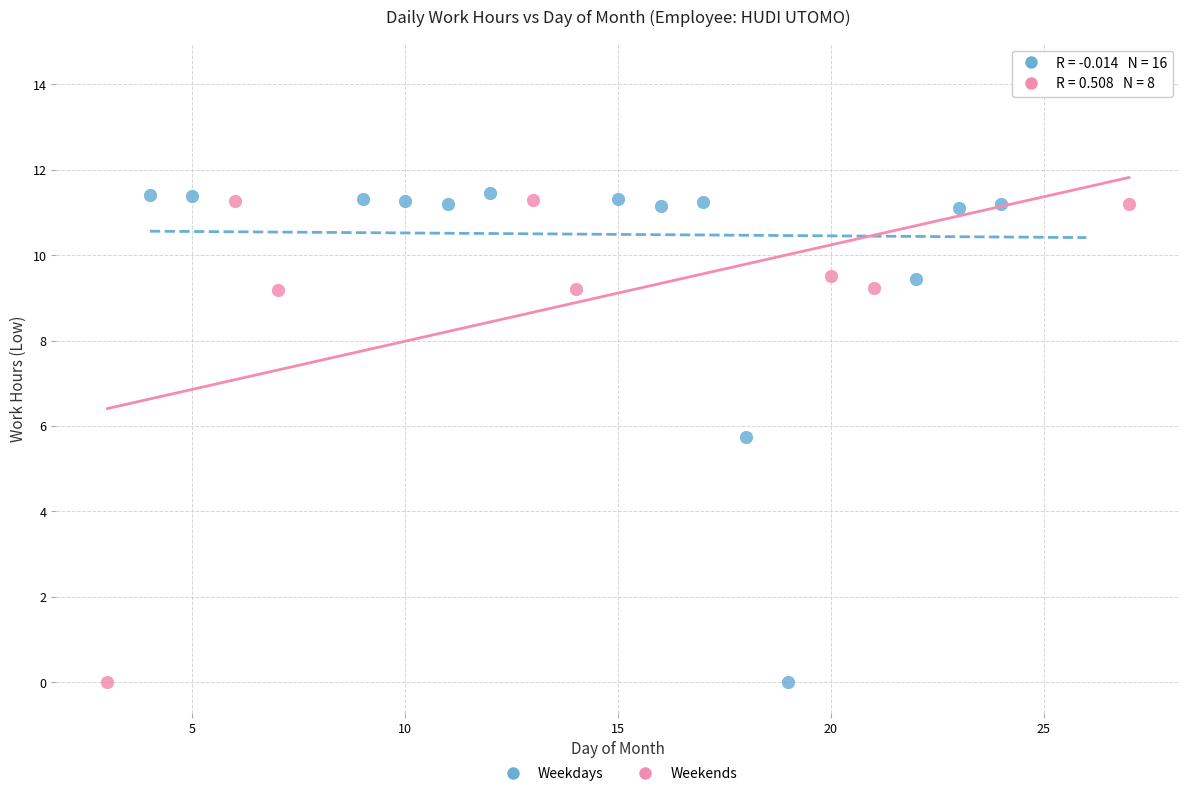

What are all the series names shown in the legend?

Weekdays, Weekends